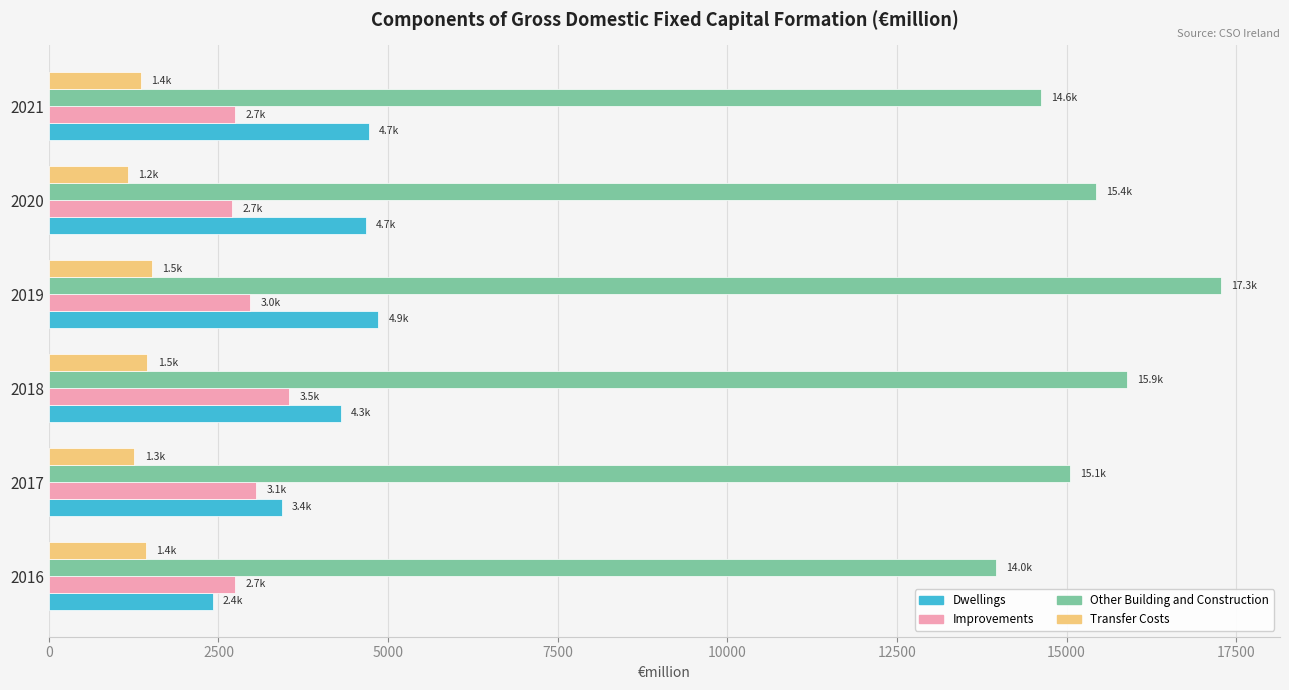

What is the average value of the Dwellings series?

4065.7